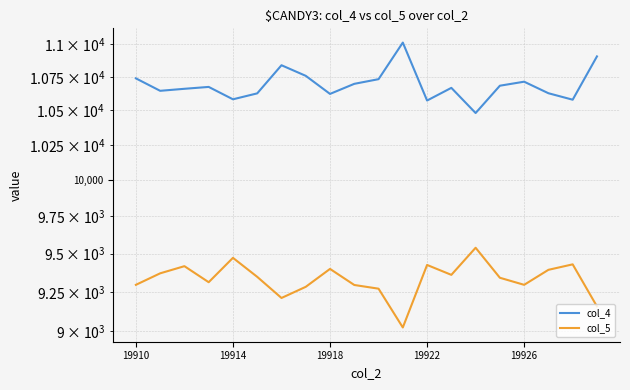

Which series changed the most between 19922 and 6?

col_4